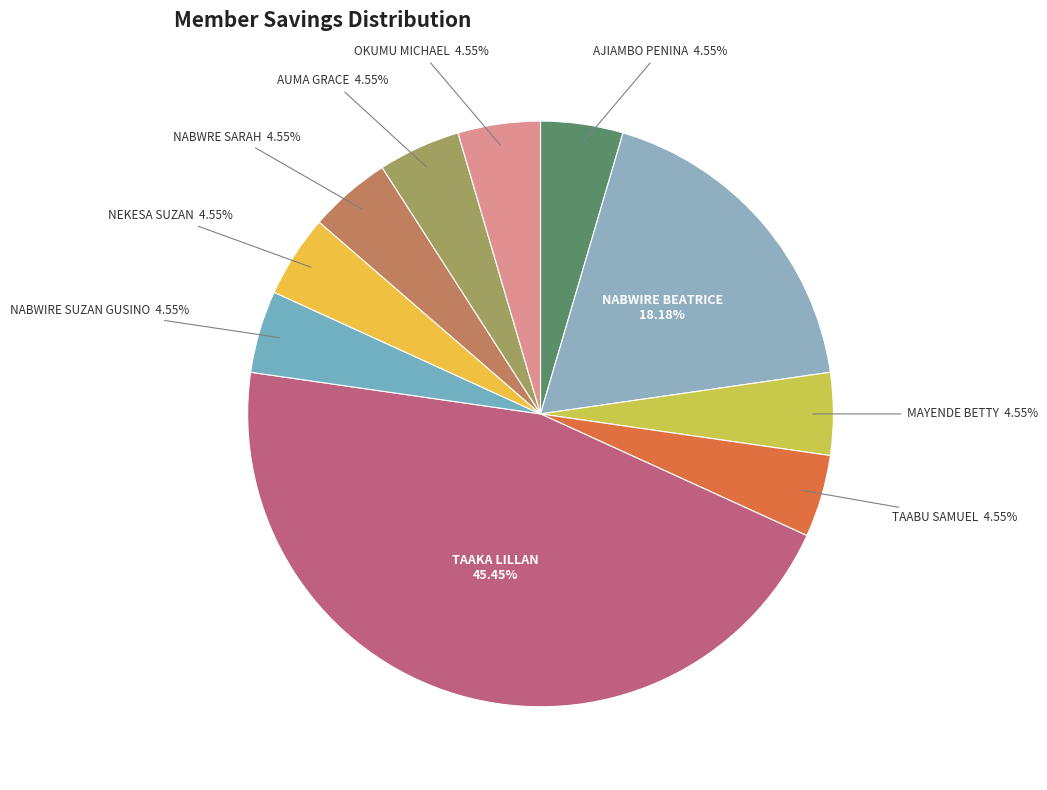

To the nearest percent, what is the difference between the largest and smallest slice percentages?

41%